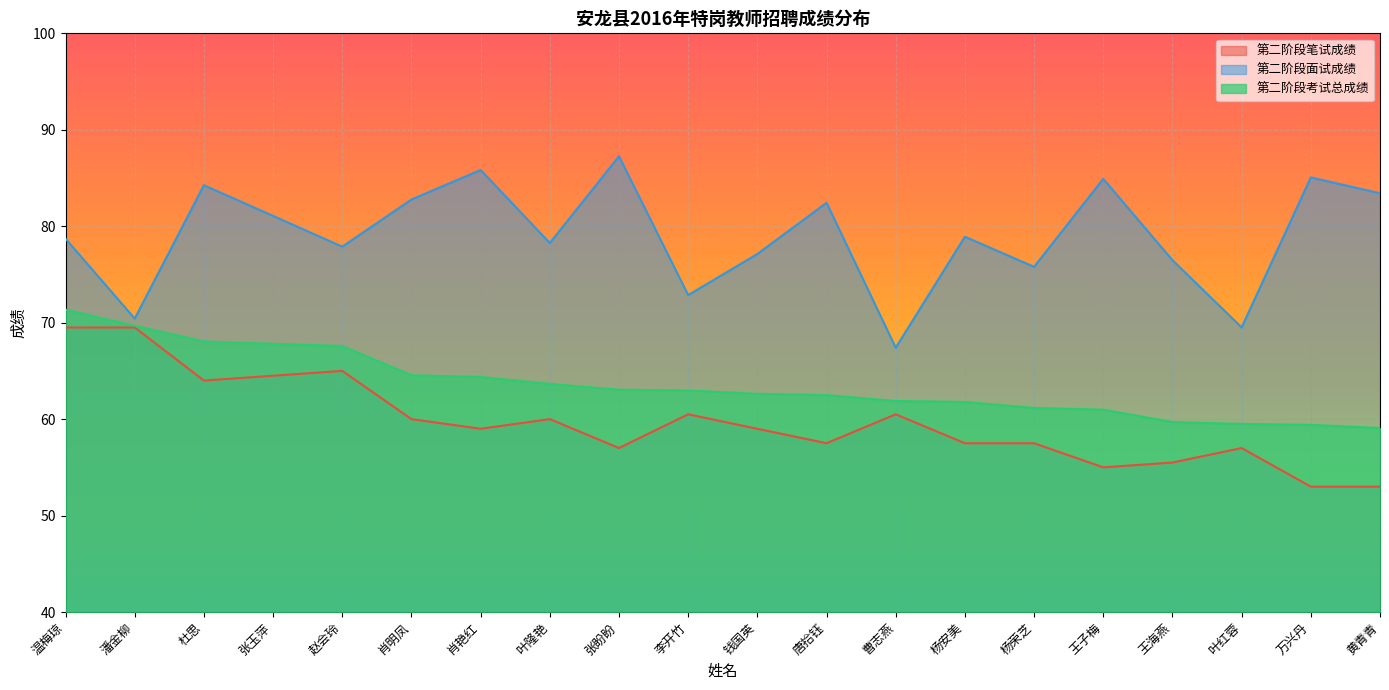

How many lines are shown in the chart?

3